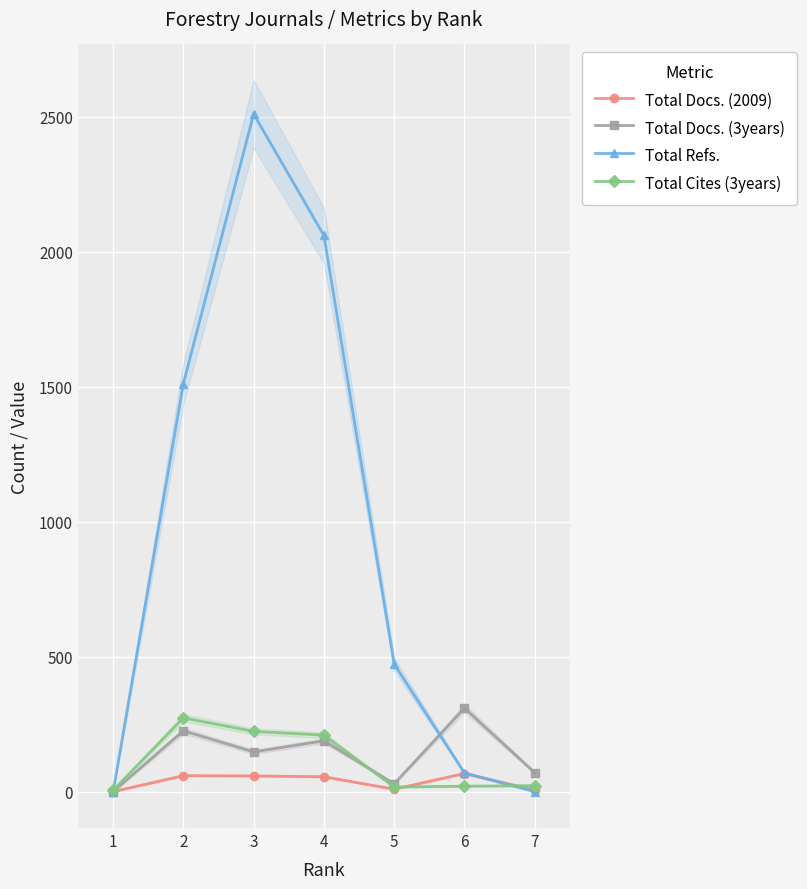

What is the value of the Total Cites (3years) point at the 6th from the left?

21